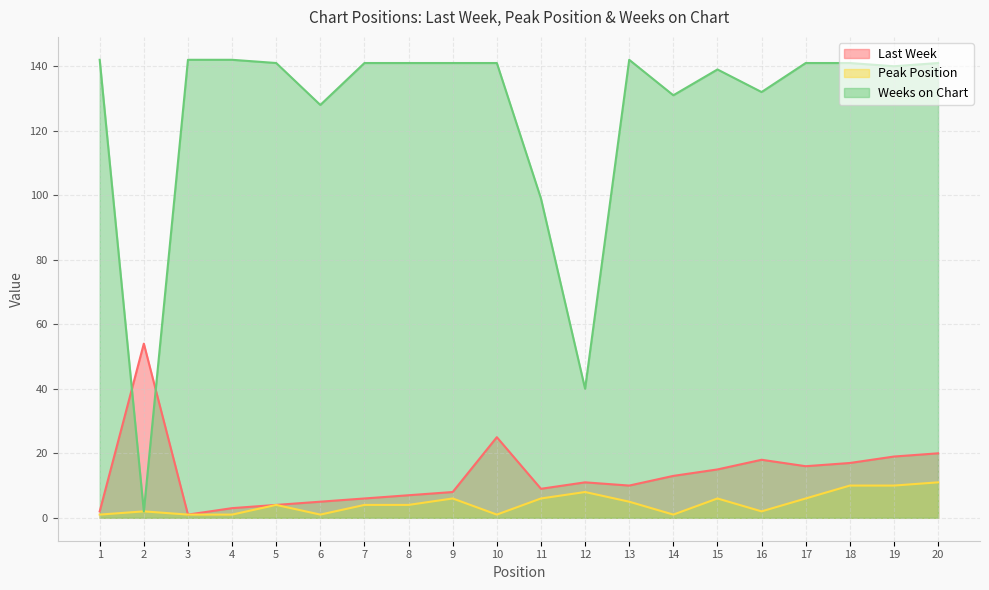

What is the value of the Last Week point at the 8th from the left?

7